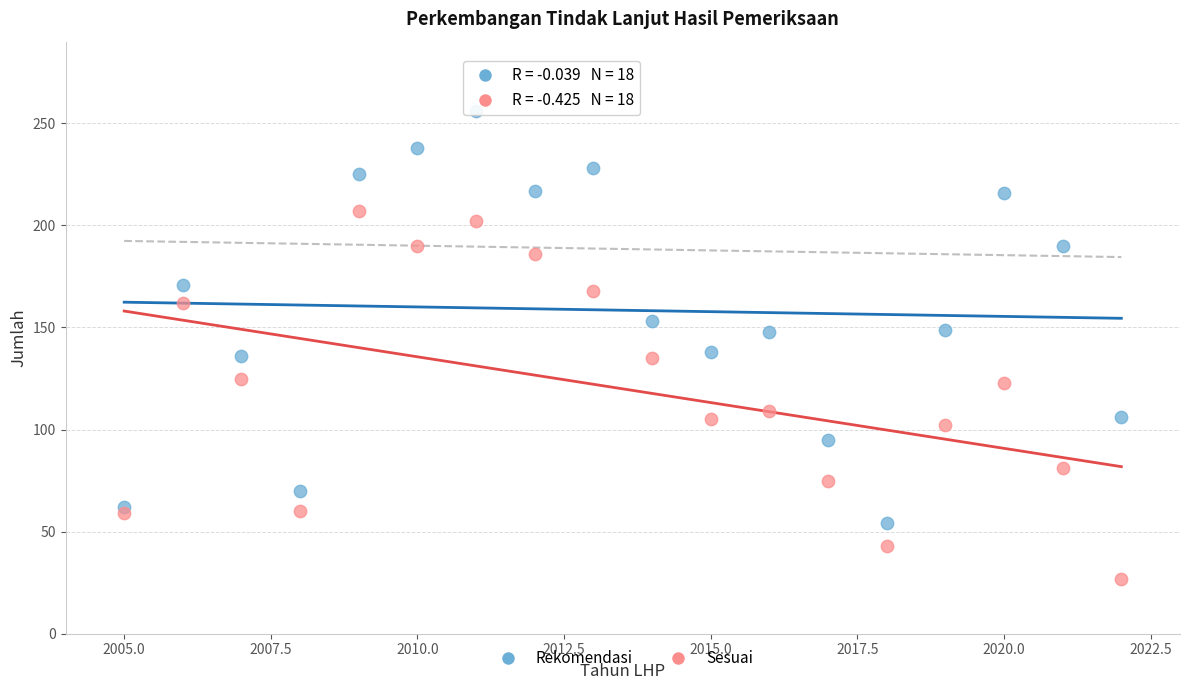

Across all data points, what is the range of X values (max minus min)?

17